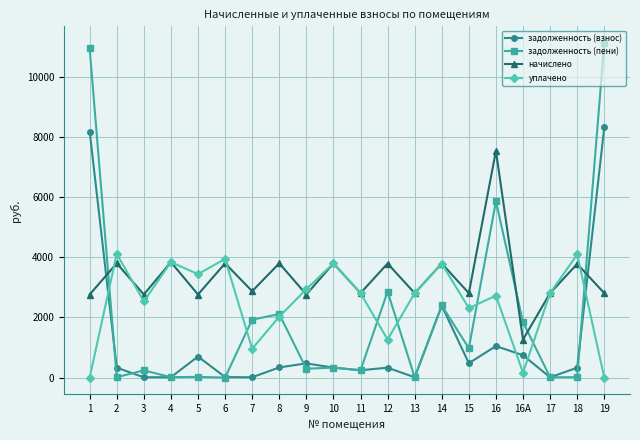

What is the highest value of the уплачено series?

4113.7